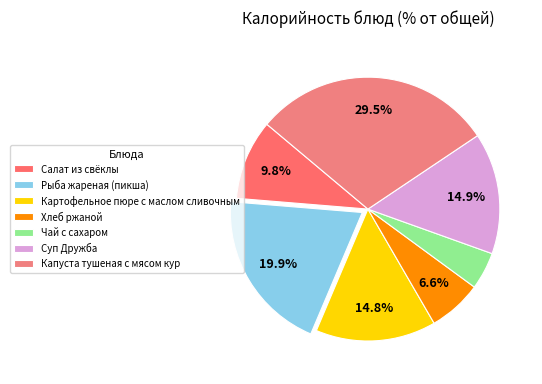

To the nearest percent, what percentage of the pie is Картофельное пюре с маслом сливочным?

15%